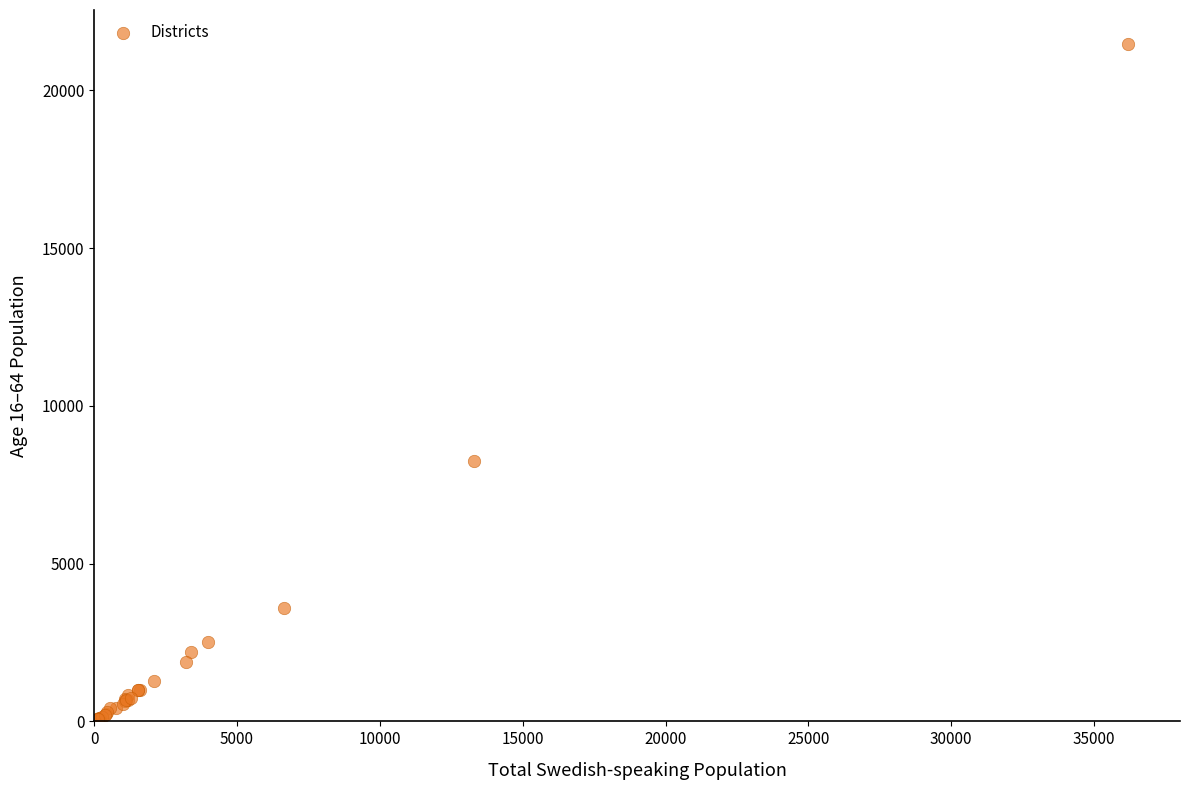

What Y value in the scatter plot is closest to 10746?

8263